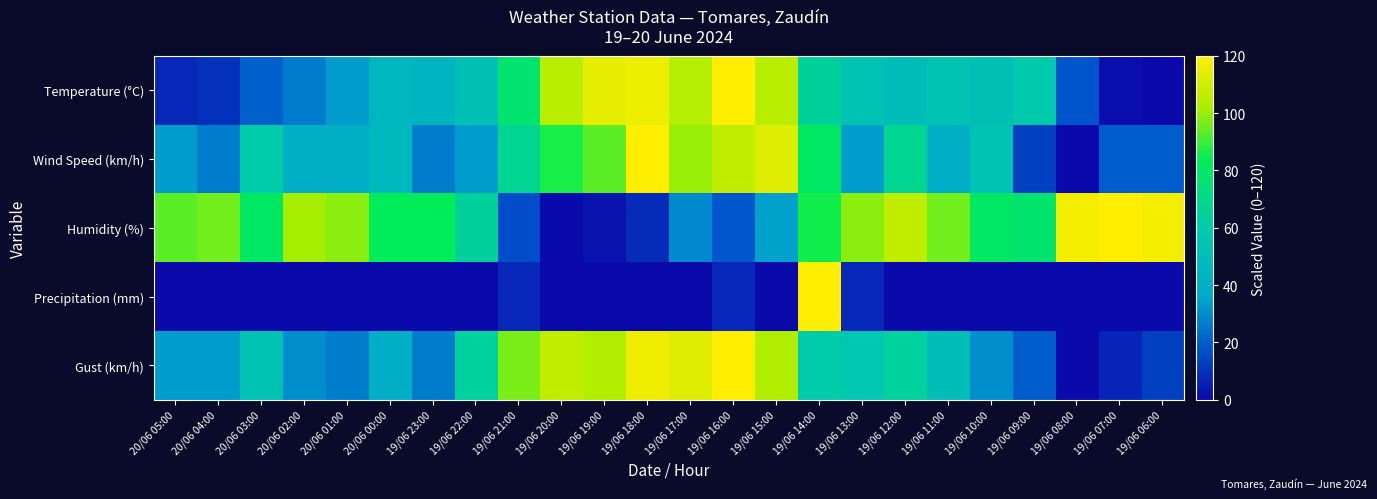

At which category is the sum across all series the highest?

19/06 14:00